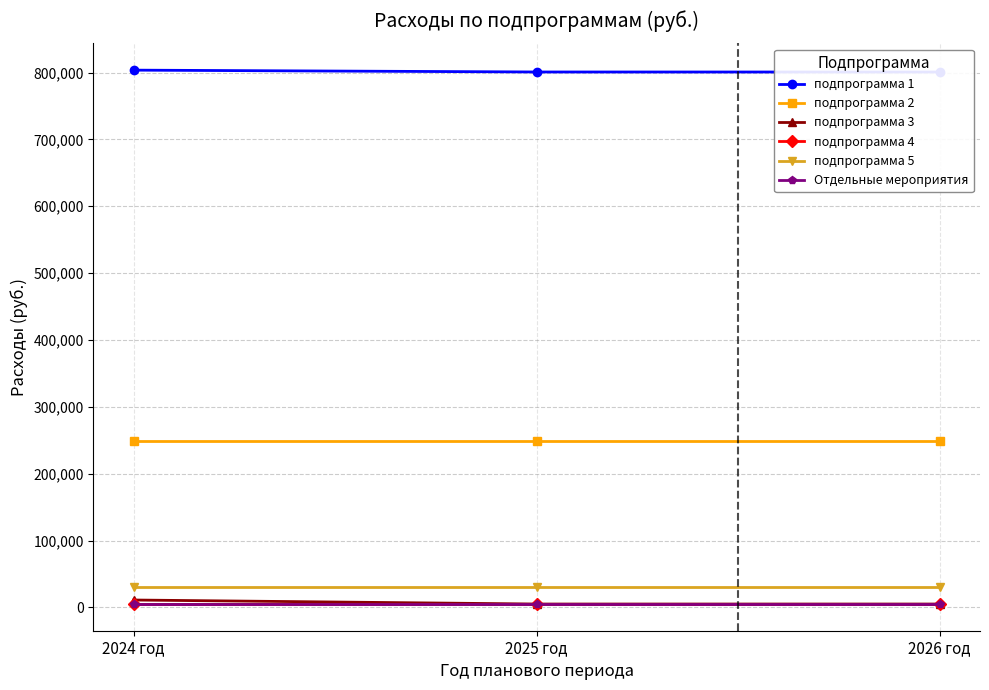

What is the difference between the highest and lowest values at 2026 год?

795863